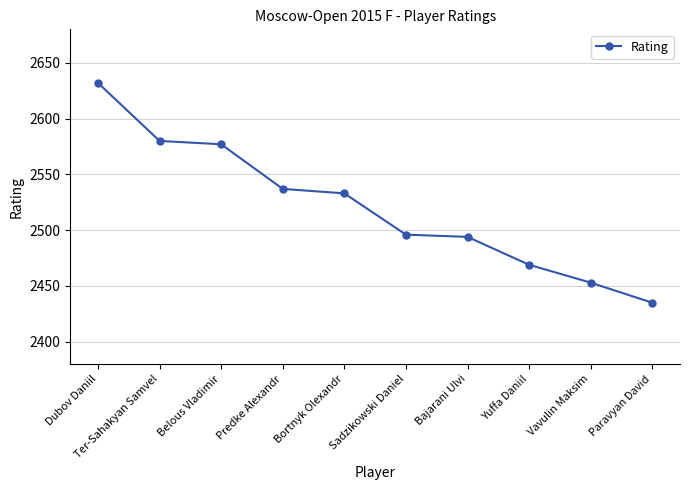

What is the difference between the values at Paravyan David and Dubov Daniil?

197